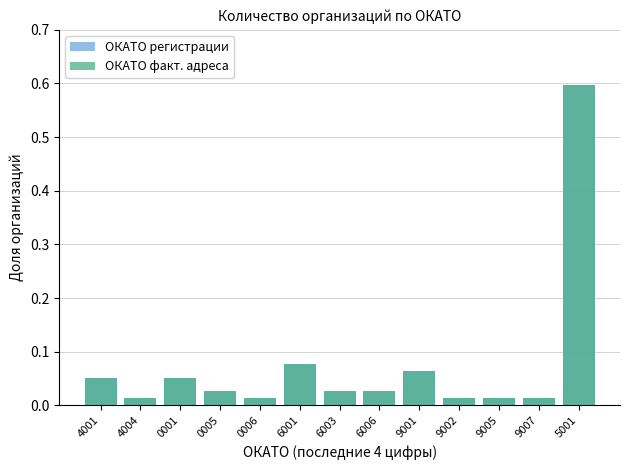

Rank the categories by ОКАТО регистрации value from highest to lowest.

5001, 6001, 9001, 4001, 0001, 0005, 6003, 6006, 4004, 0006, 9002, 9005, 9007